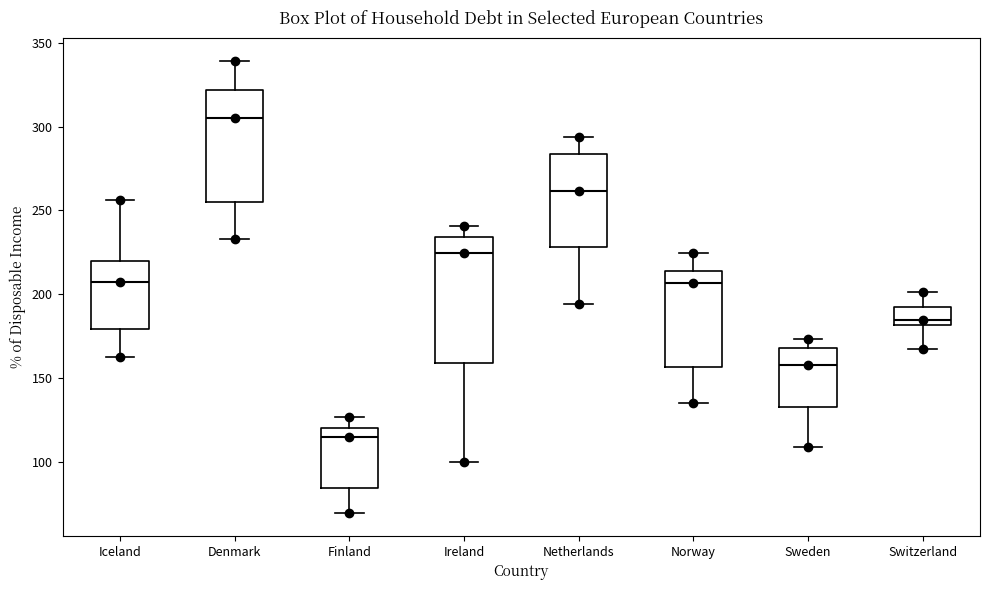

Where is the upper edge of the box for Finland on the y-axis? The values are not printed on the chart, so give them approximately, as read against the axis.

120